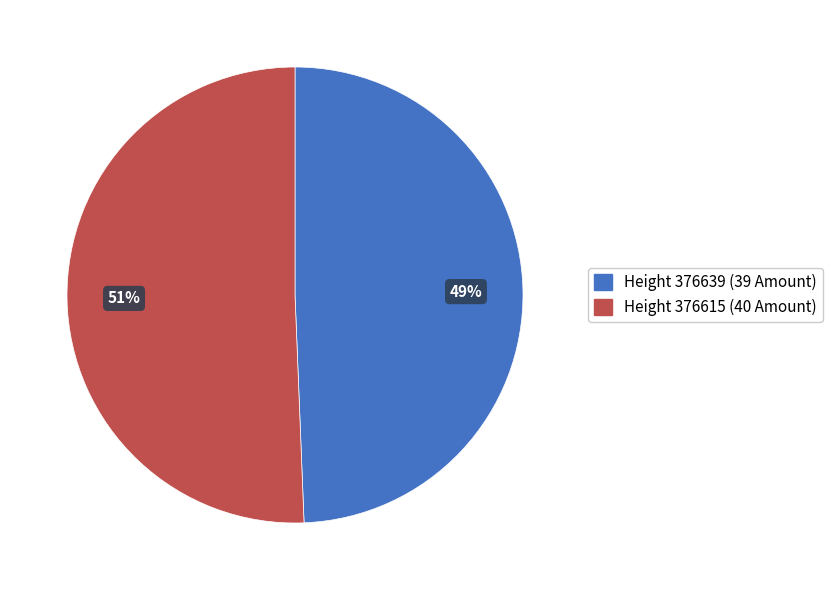

To the nearest percent, what is the average slice percentage?

50%